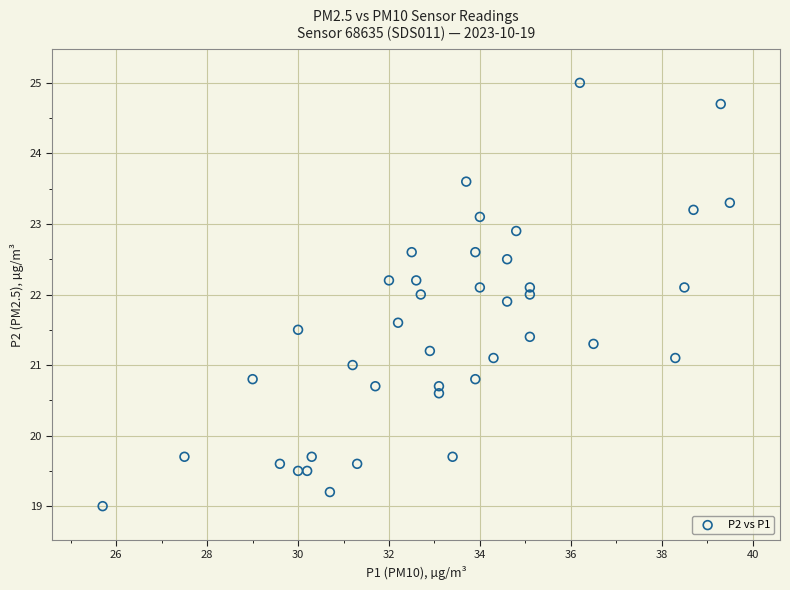

What is the range of X values (max minus min)?

13.8